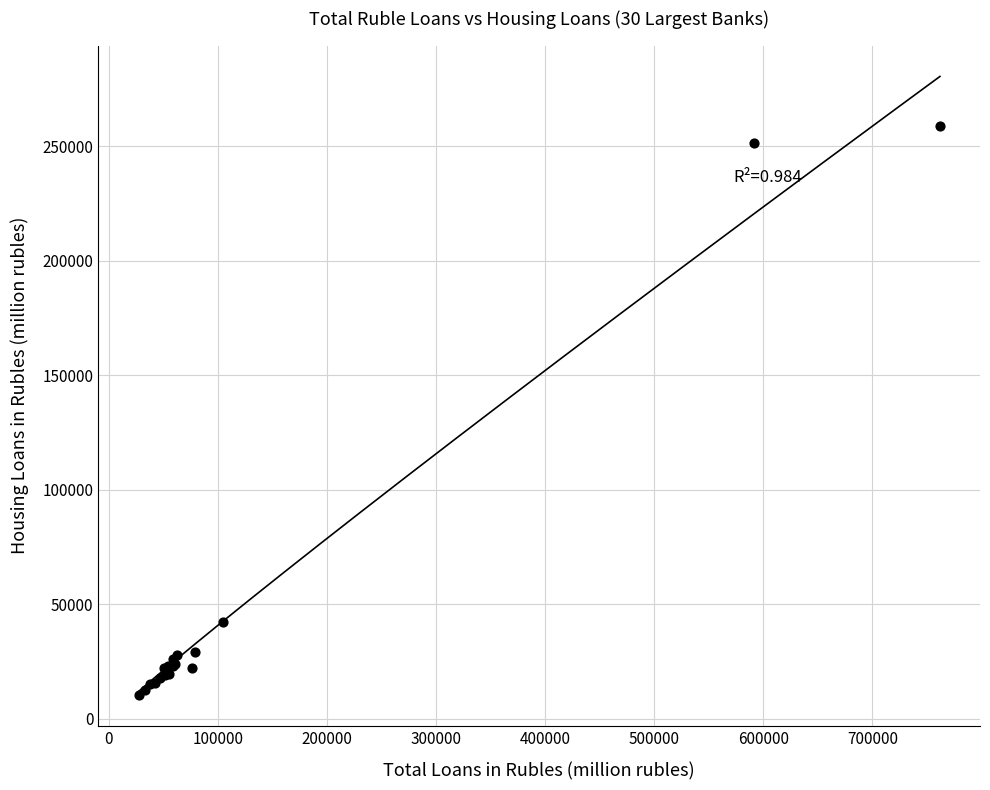

What Y value in the scatter plot is closest to 134551?

42211